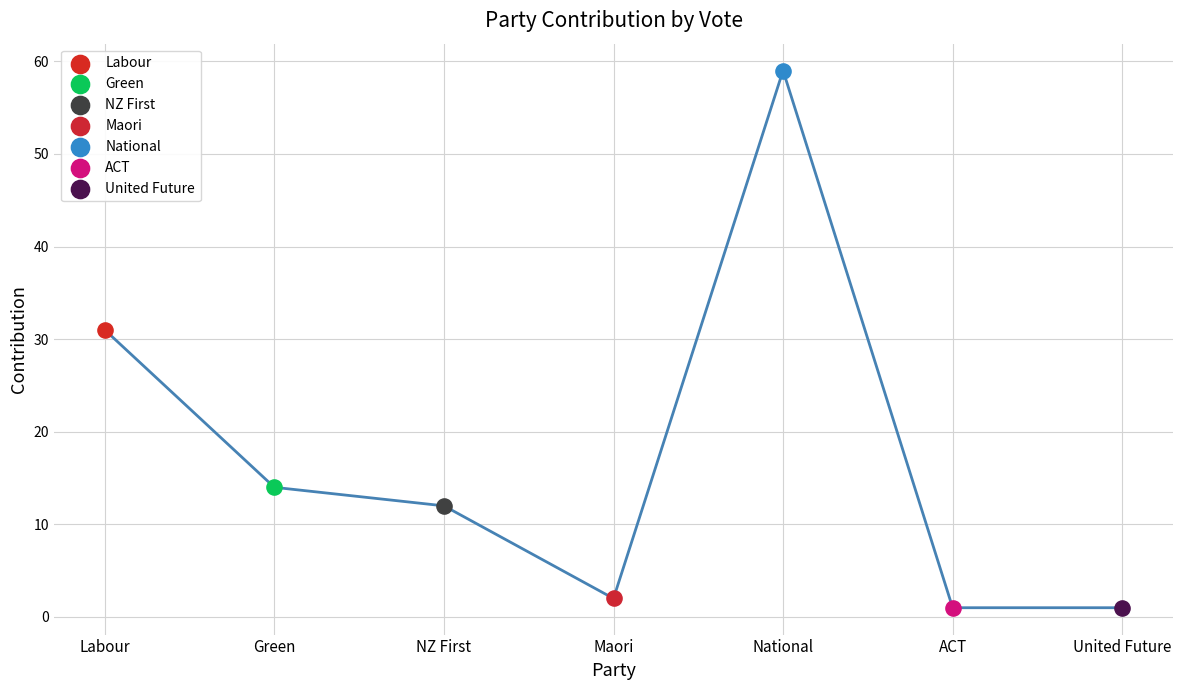

Which has a higher value, NZ First or Labour?

Labour